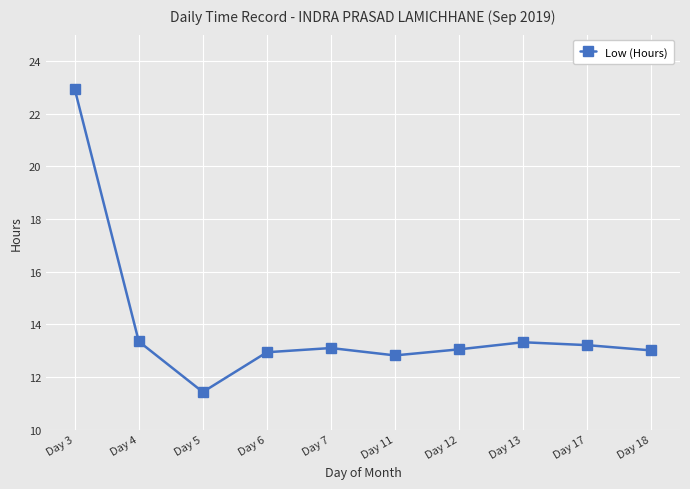

At which category does the chart reach its minimum across all series?

Day 5